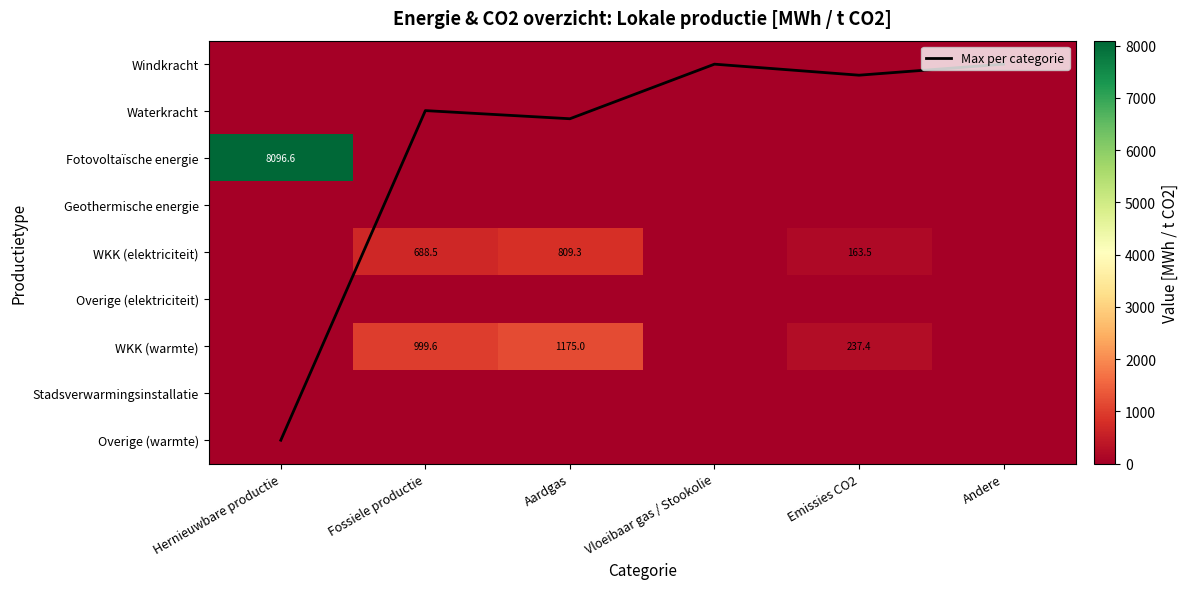

At which label is Windkracht closest to 0?

Hernieuwbare productie